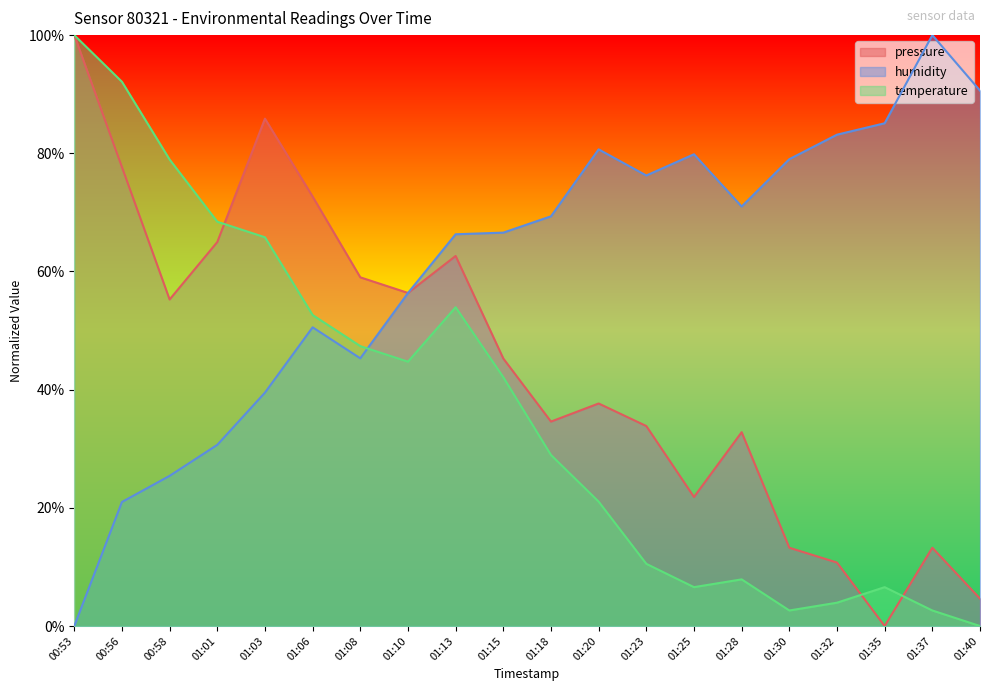

Is the value of pressure at 00:56 greater than the value of humidity at 01:01?

Yes